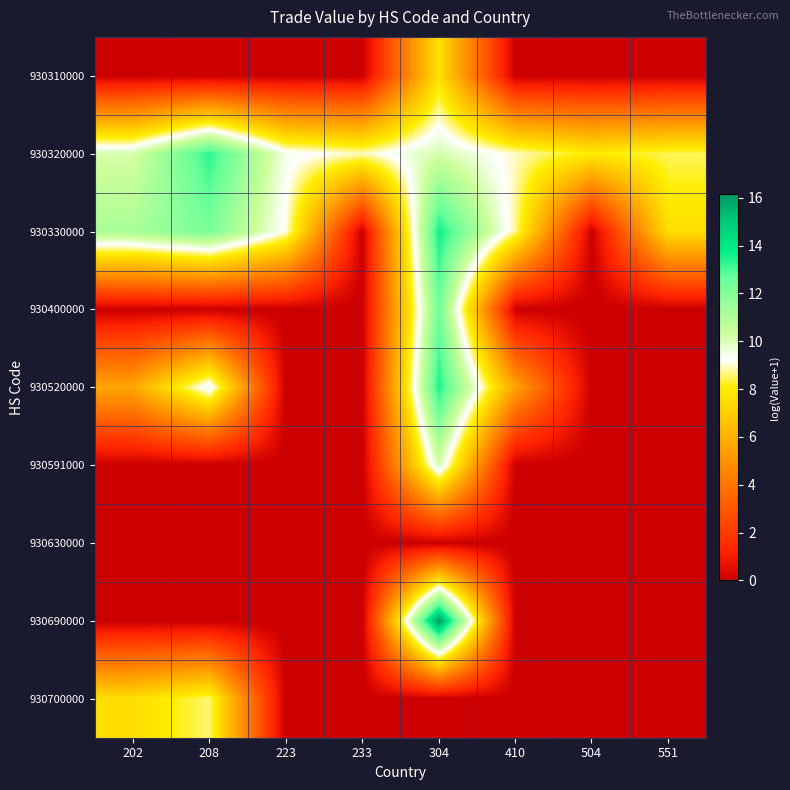

Which label corresponds to the largest value in the chart?

304